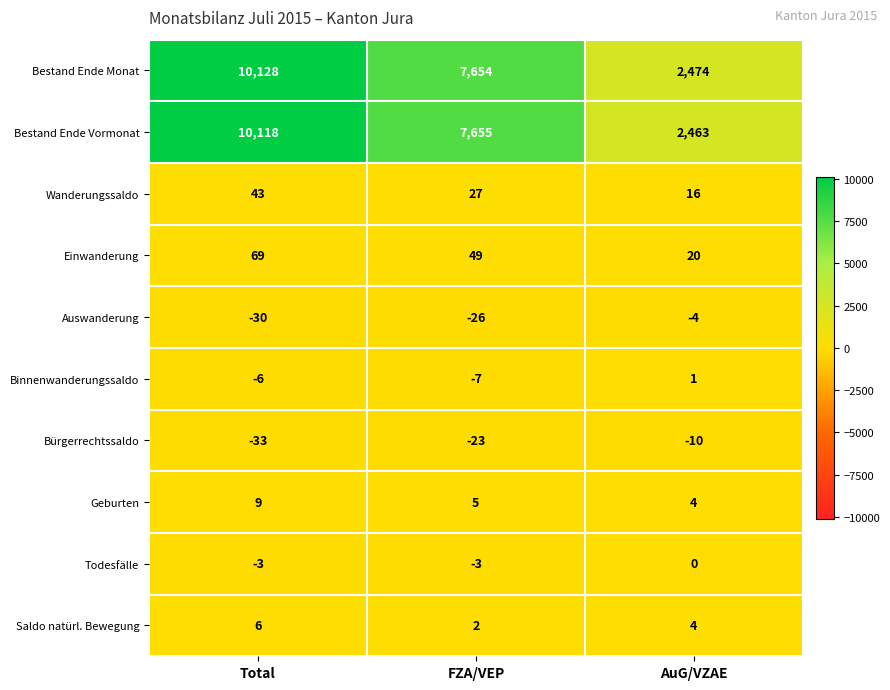

What is the sum of all Geburten values?

18